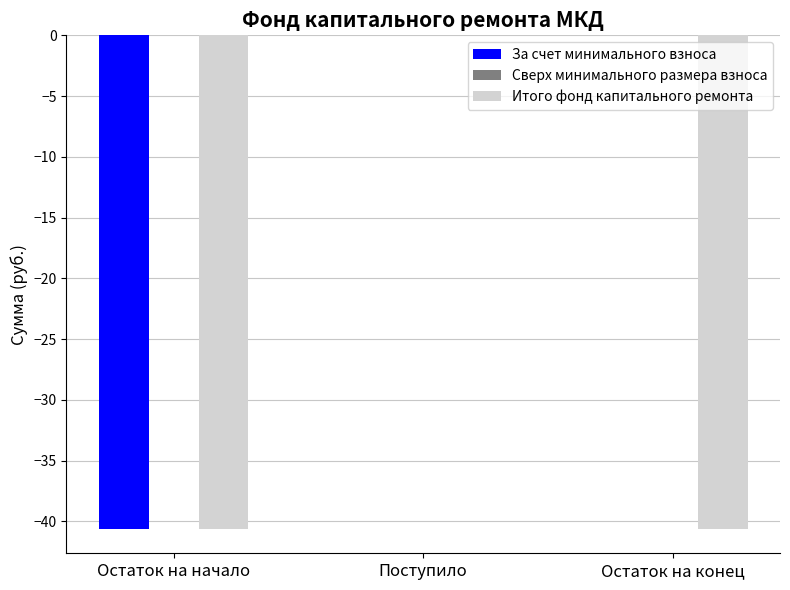

The За счет минимального взноса series shows 0.0 at Поступило. True or false?

True